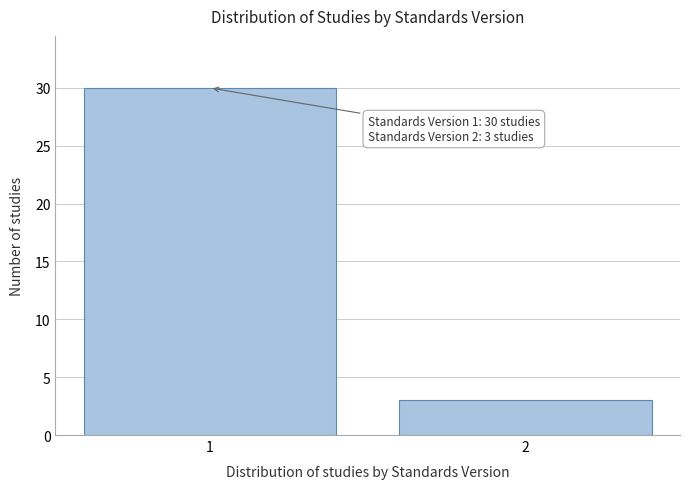

Reading left to right, extract all data points from this chart.

1=30	2=3